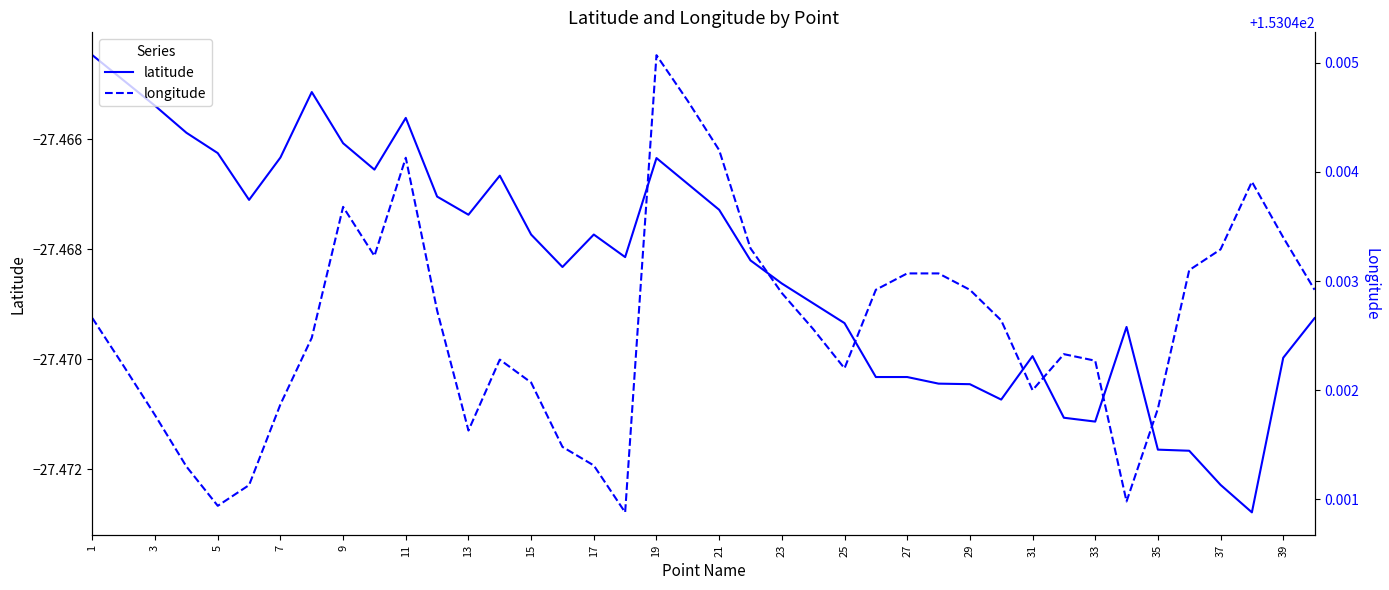

The latitude series shows -6.6 at 23. True or false?

False